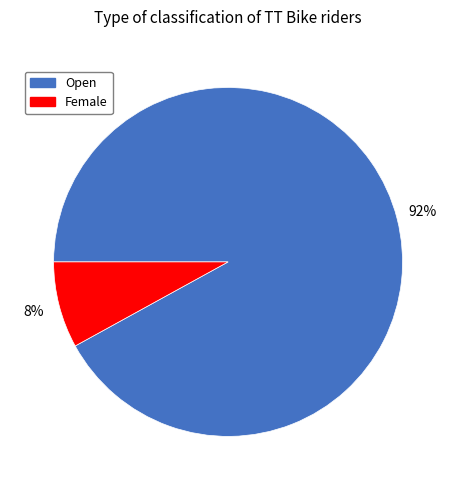

To the nearest percent, what is the difference between the largest and smallest slice percentages?

84%